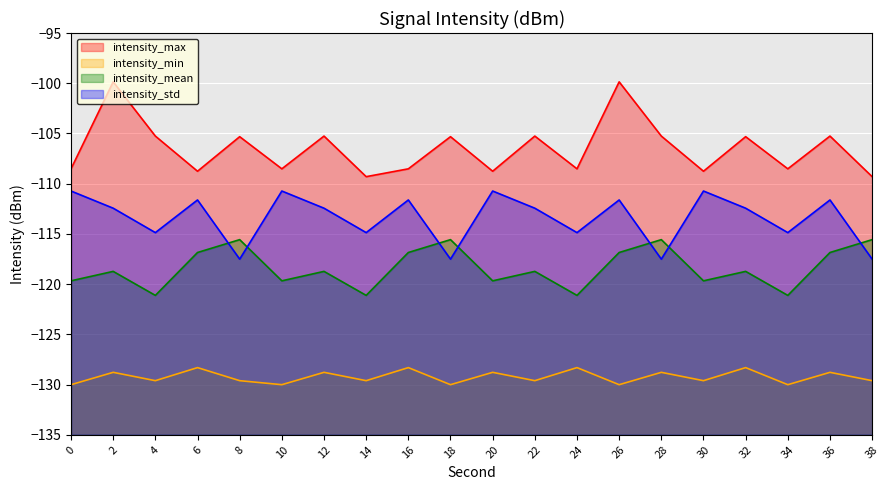

Does the chart display data point markers on the line(s)?

No